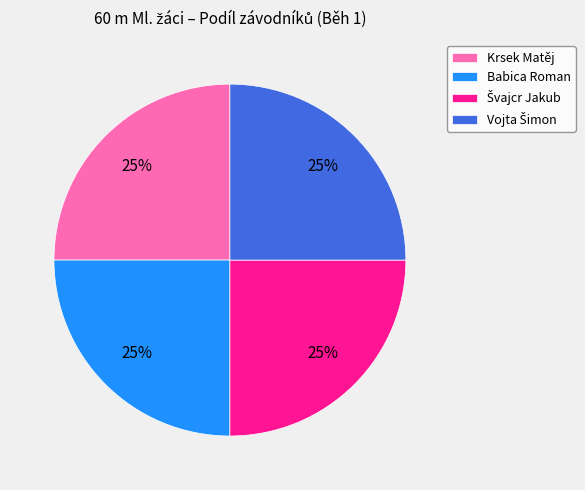

The Babica Roman slice represents 11% of the pie. True or false?

False